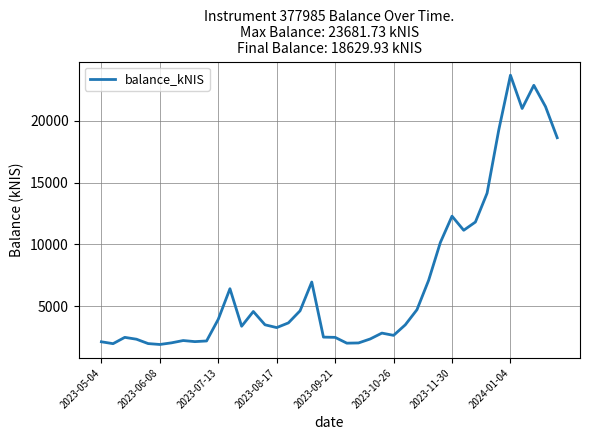

What is the difference between the maximum and minimum values?

21761.3